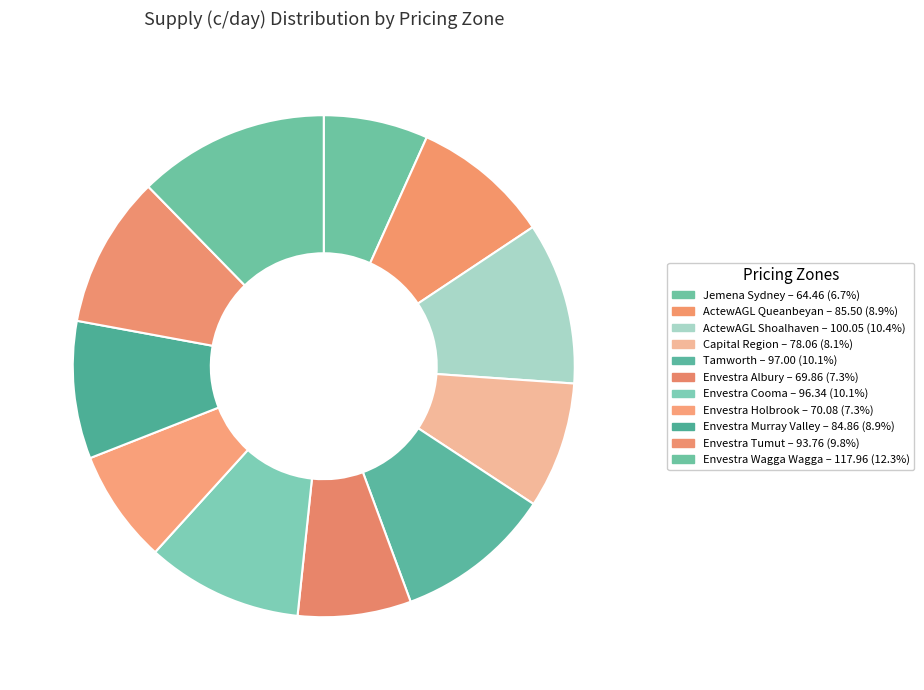

How many segments does this pie chart have?

11